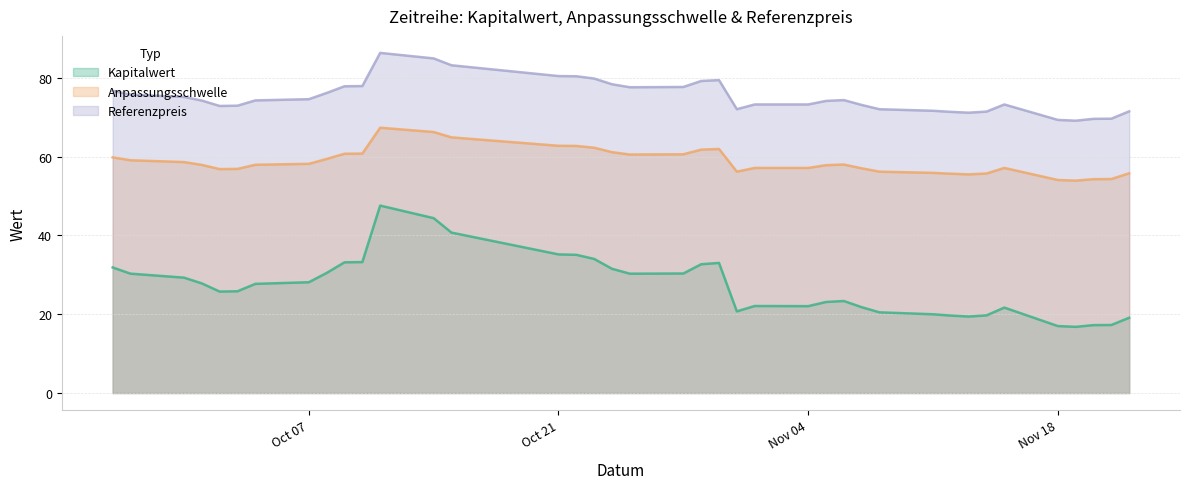

Rank the series at 2024-10-10 from highest to lowest value.

Referenzpreis, Anpassungsschwelle, Kapitalwert